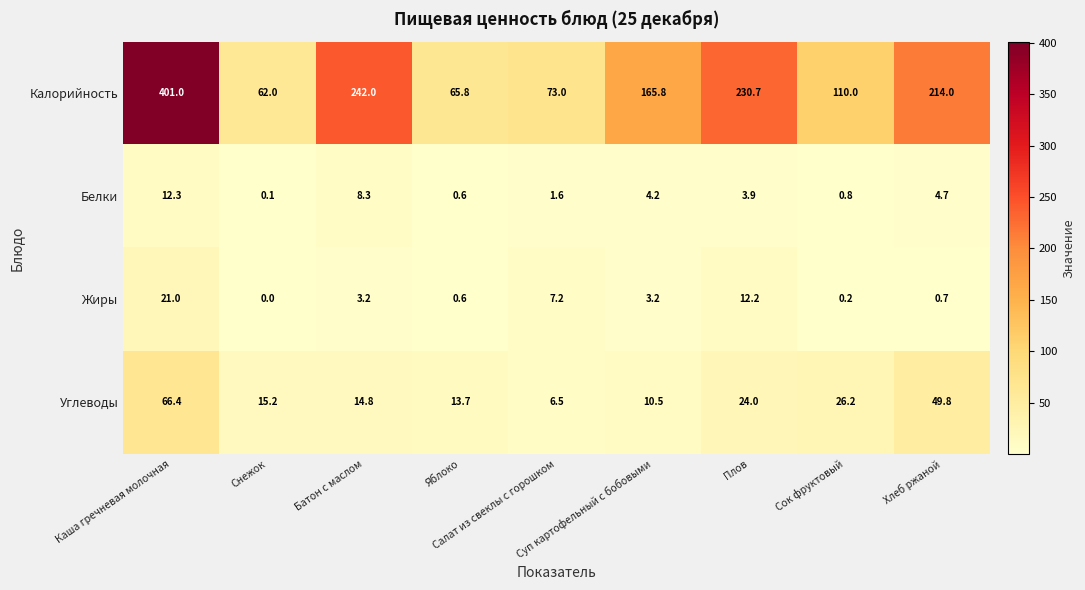

At which category is the sum across all series the highest?

Каша гречневая молочная